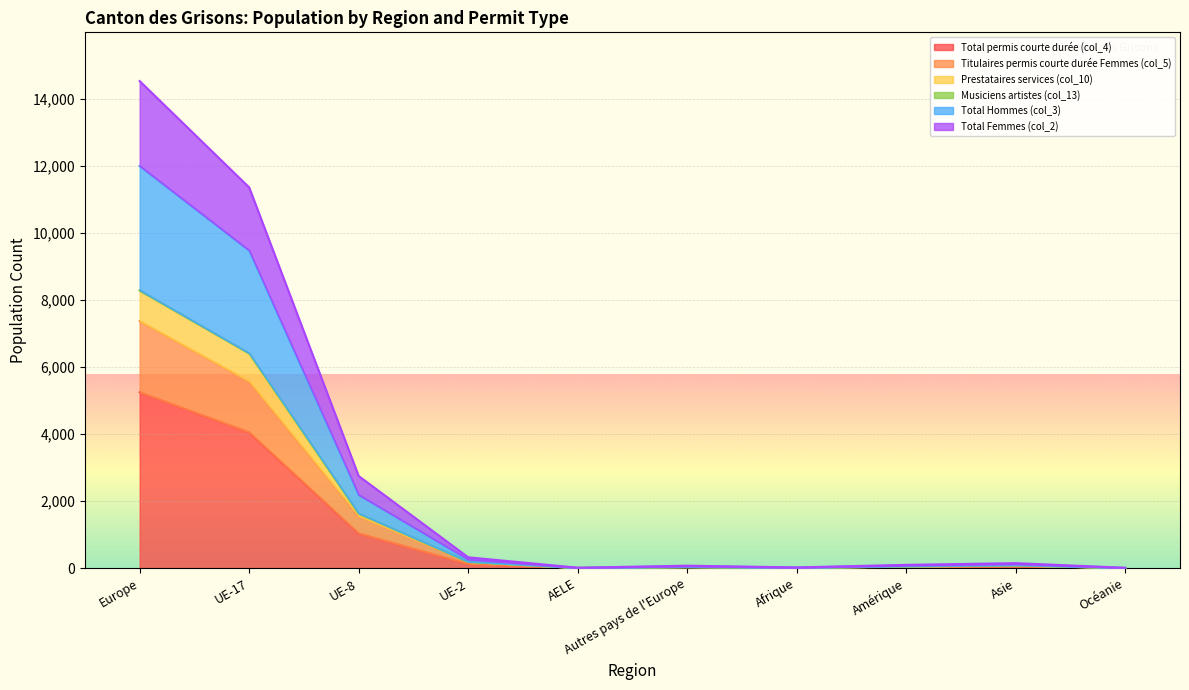

What is the spread (max minus min) of values at UE-17?

7300